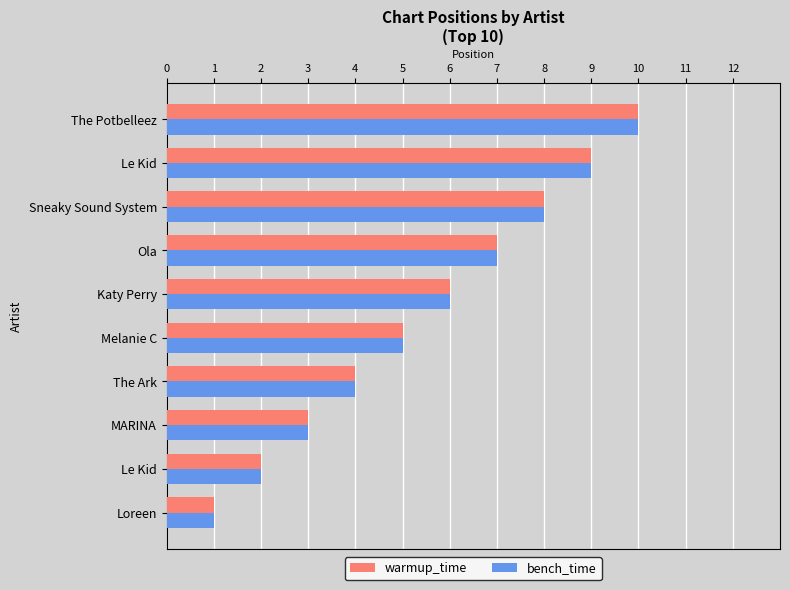

How many data points in bench_time are less than 6?

5